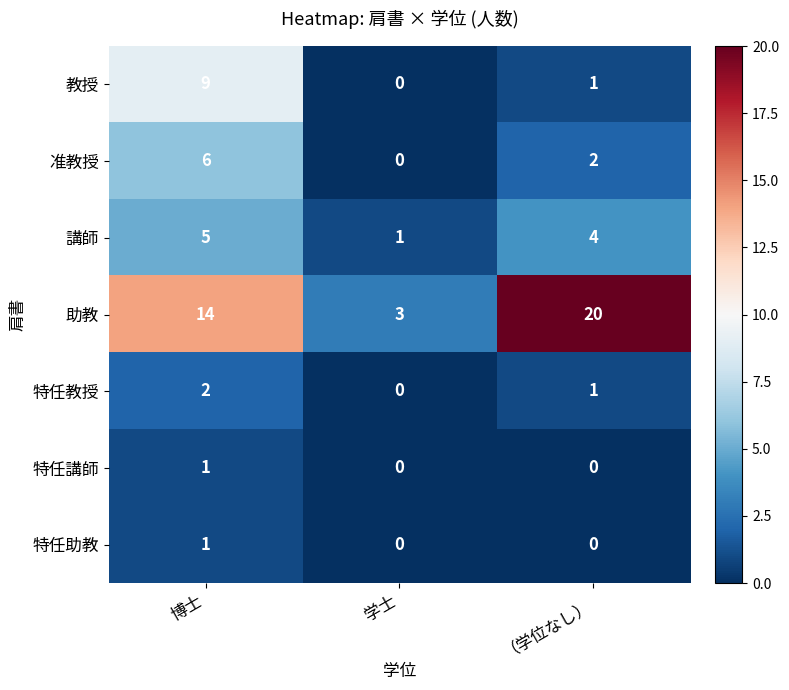

What is the average value of the 講師 series?

3